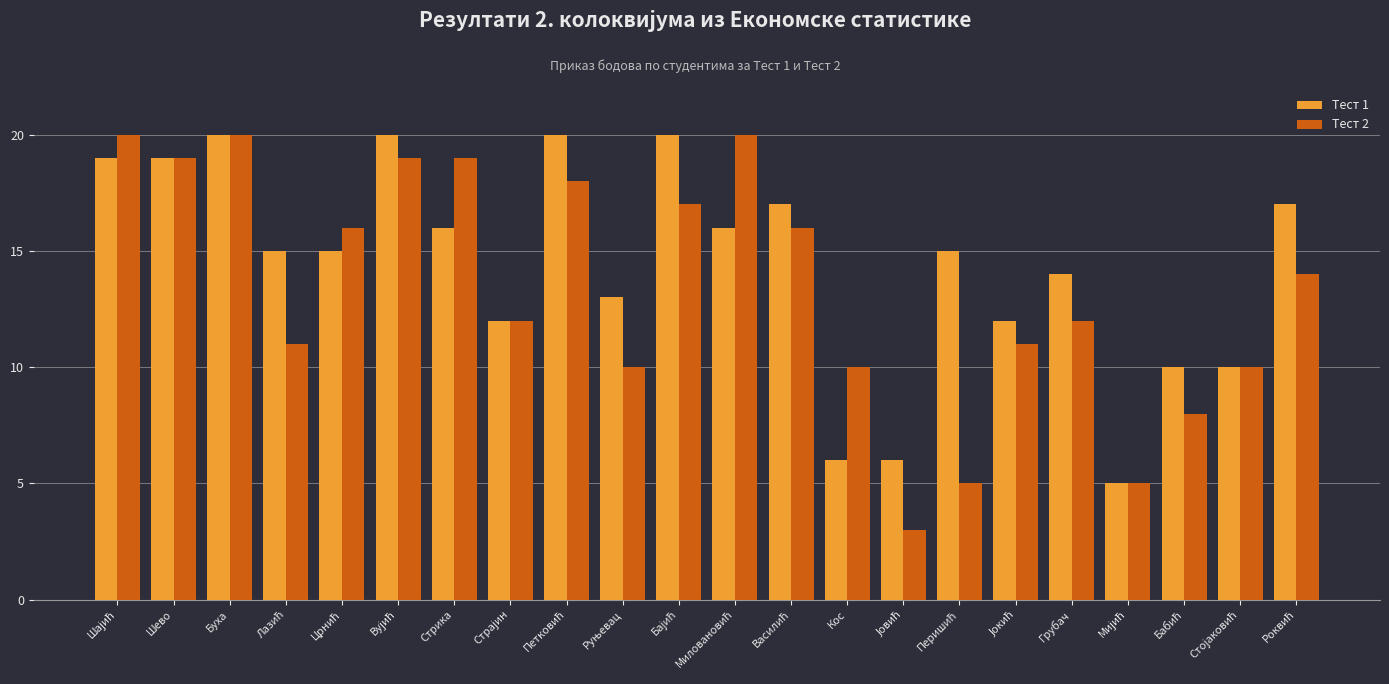

What is the maximum value shown in the chart?

20